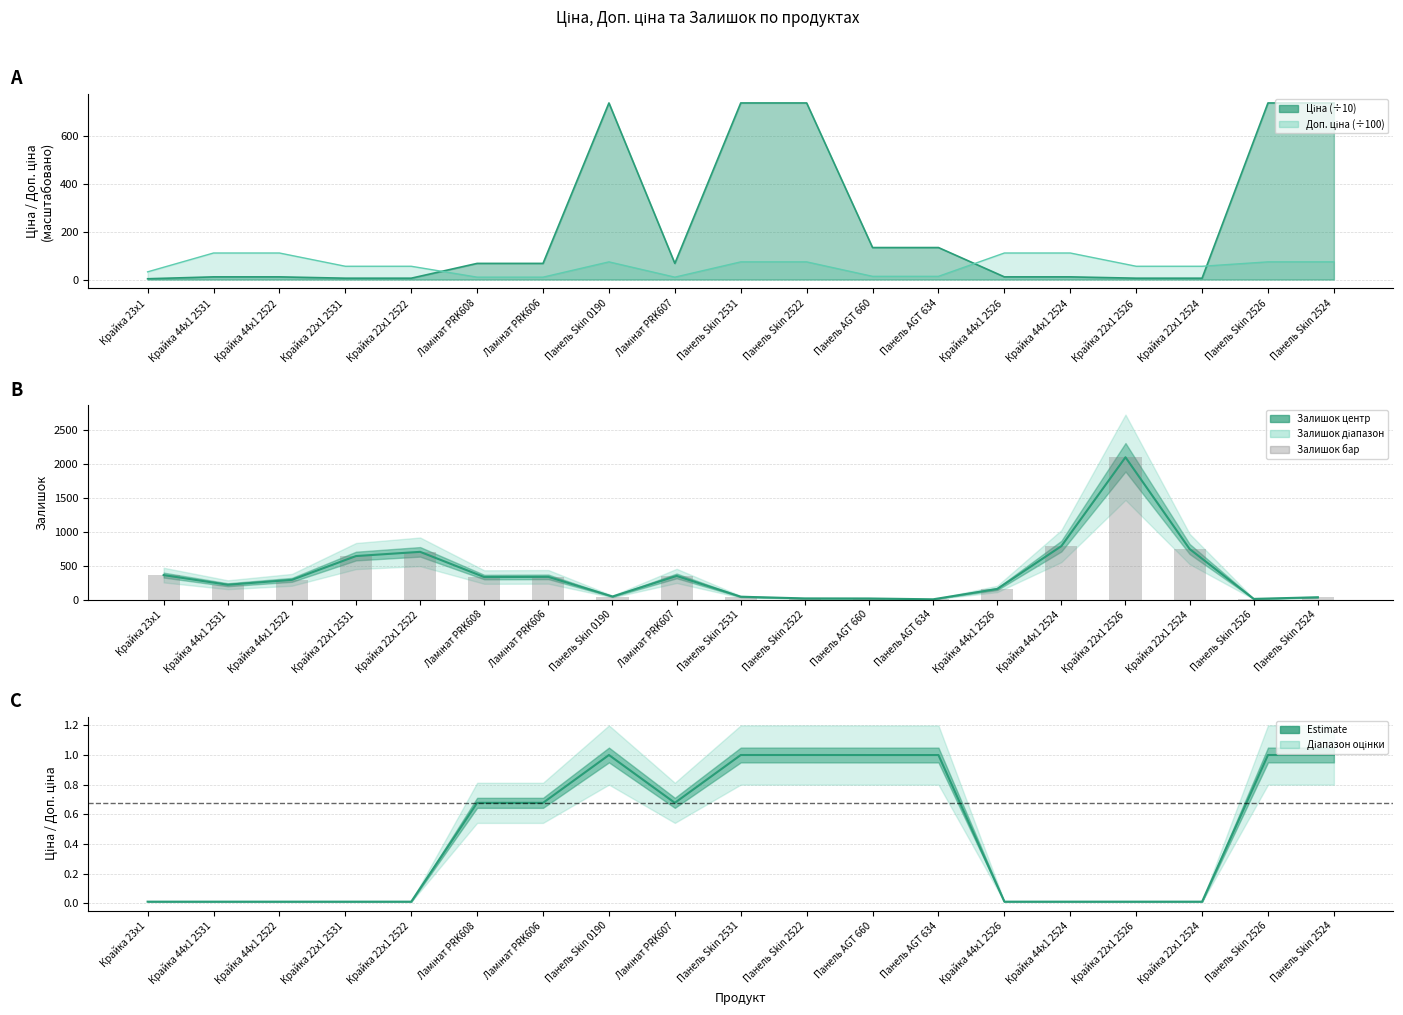

The value at Крайка 44x1 2522 is 464. True or false?

False